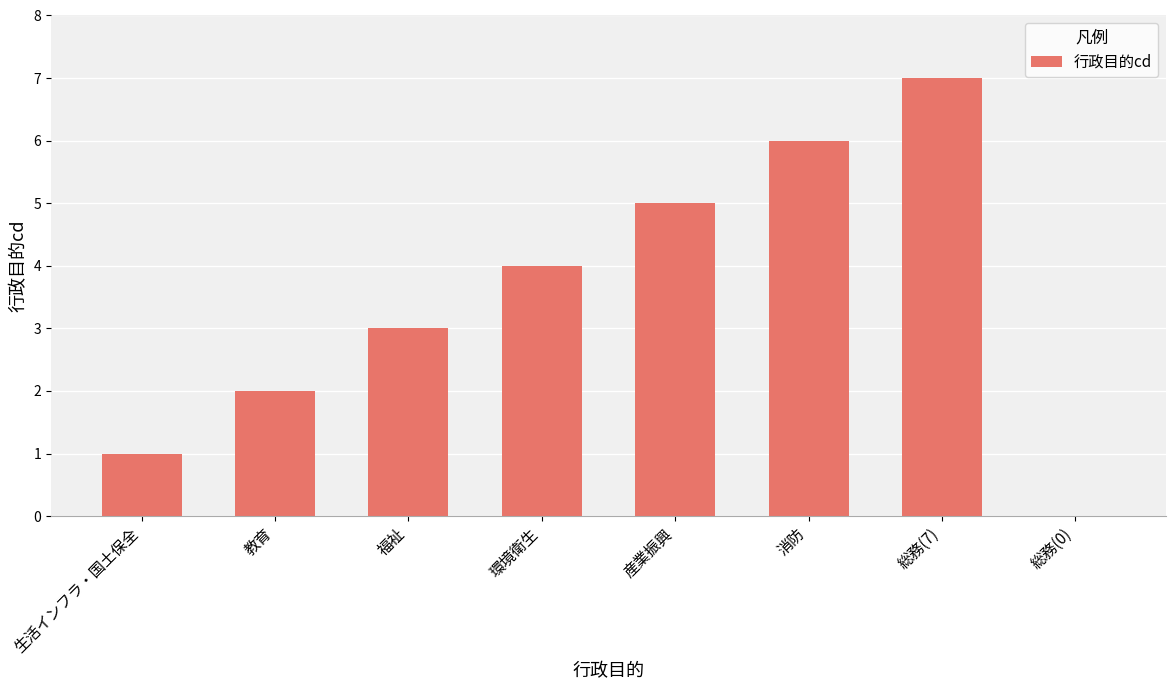

What is the average value?

4